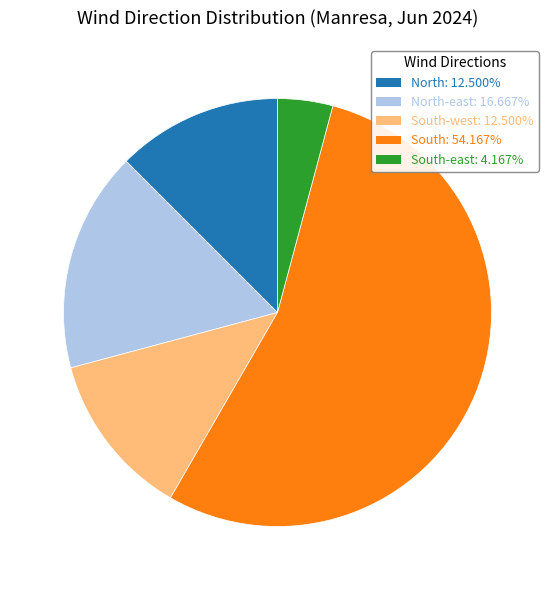

How many slices are in this pie chart?

5